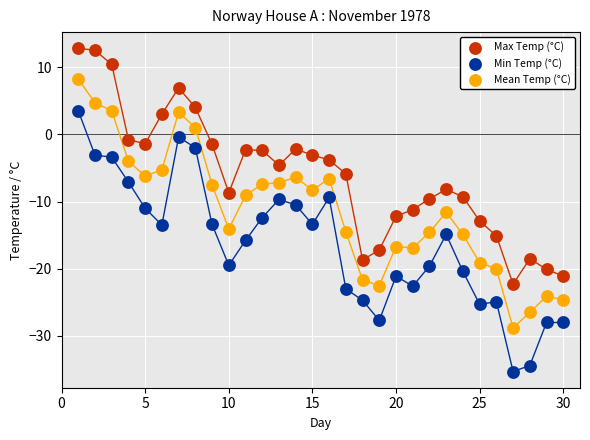

What are all the series names shown in the legend?

Max Temp (°C), Min Temp (°C), Mean Temp (°C)